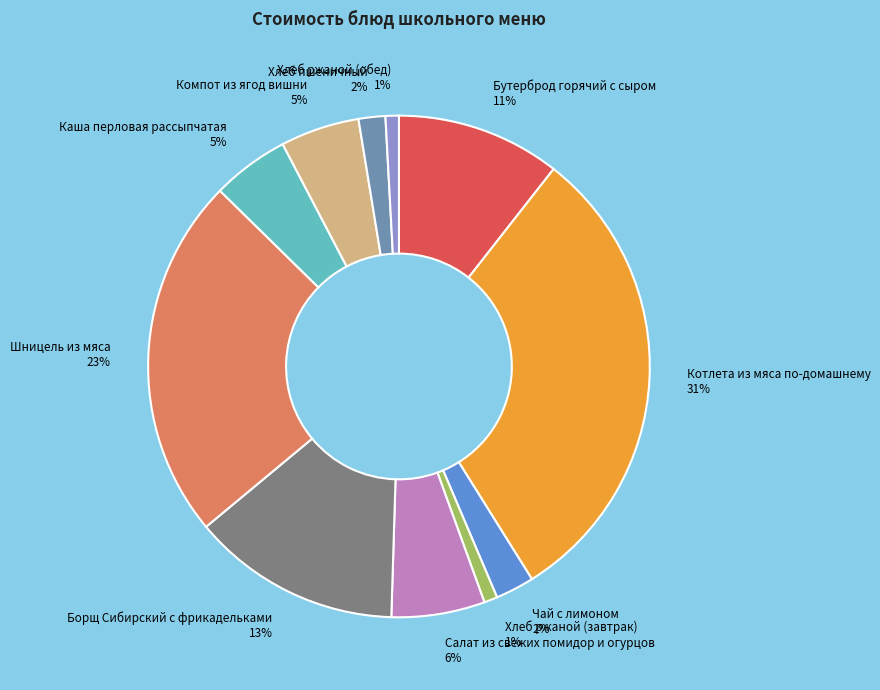

The Шницель из мяса slice represents 34% of the pie. True or false?

False